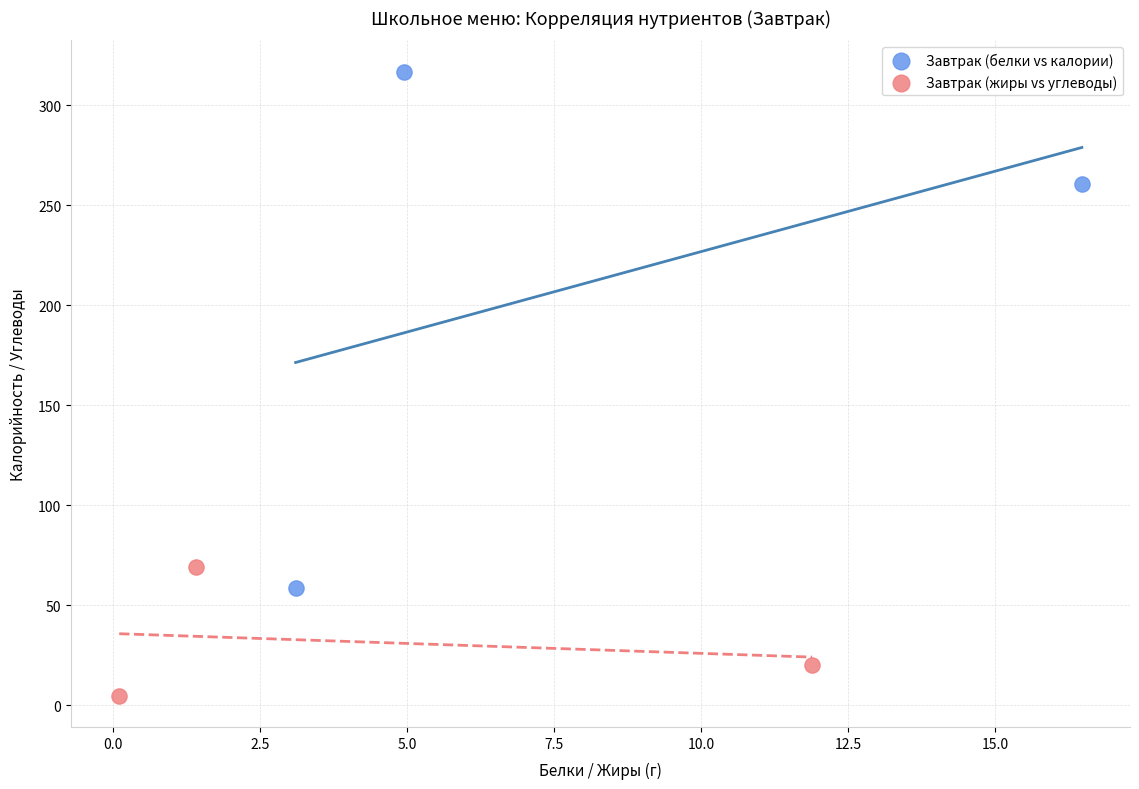

Which series contains the lowest Y value?

Завтрак (жиры vs углеводы)